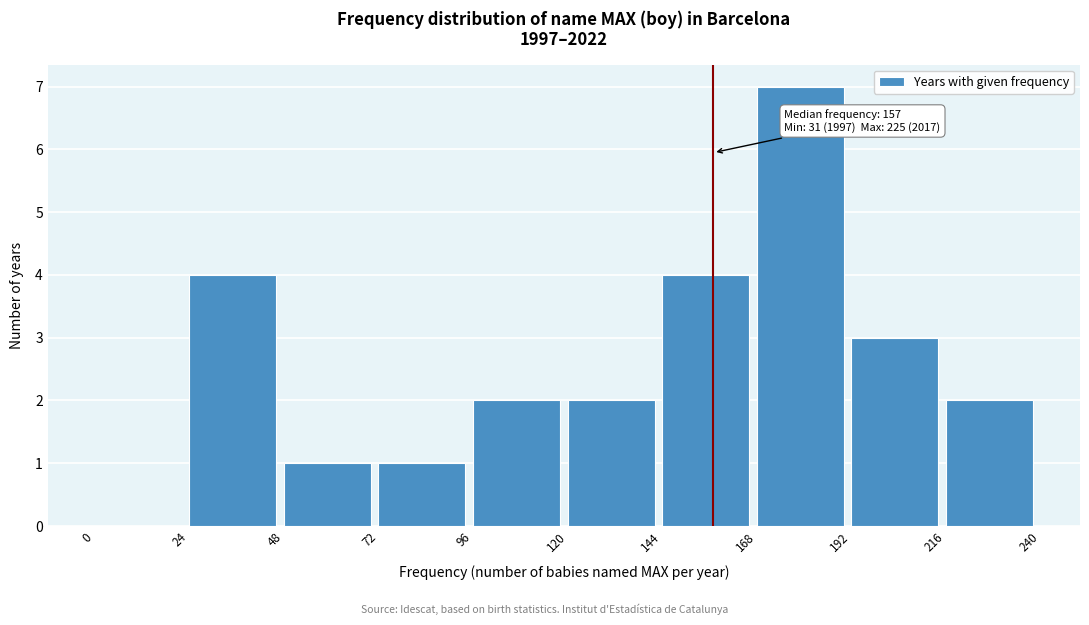

Over which range of the x-axis is the bar tallest?

168 to 192